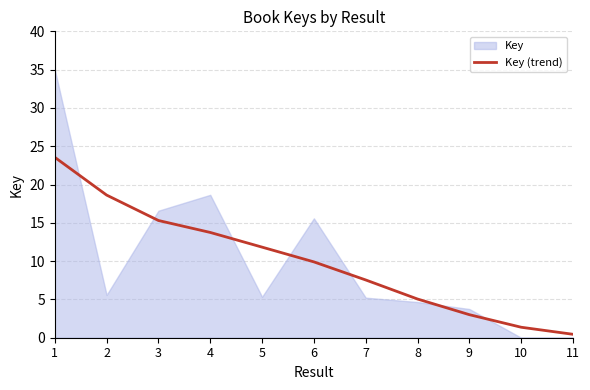

What is the value of the 3rd point from the left?

15.3